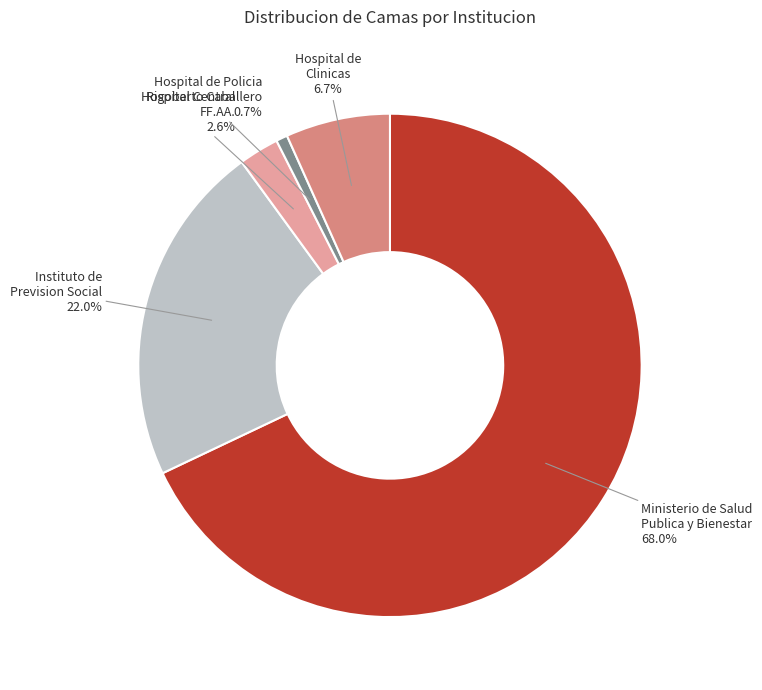

What is the ratio of the value at Hospital de Clinicas to the value at Instituto de Prevision Social?

0.3